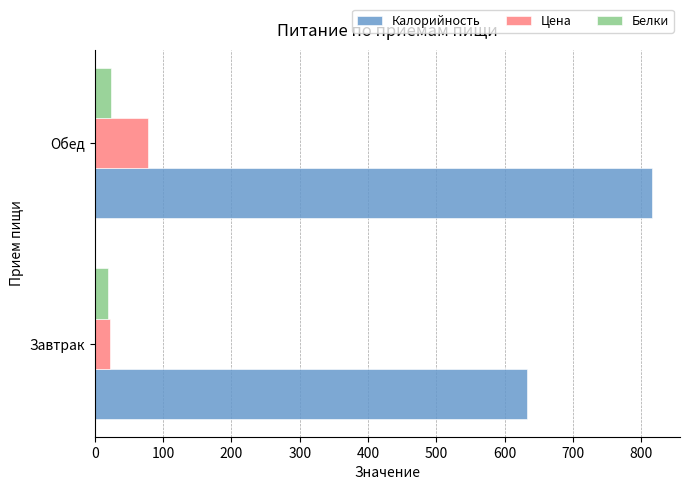

List the labels in order of Цена value, largest first.

Обед, Завтрак